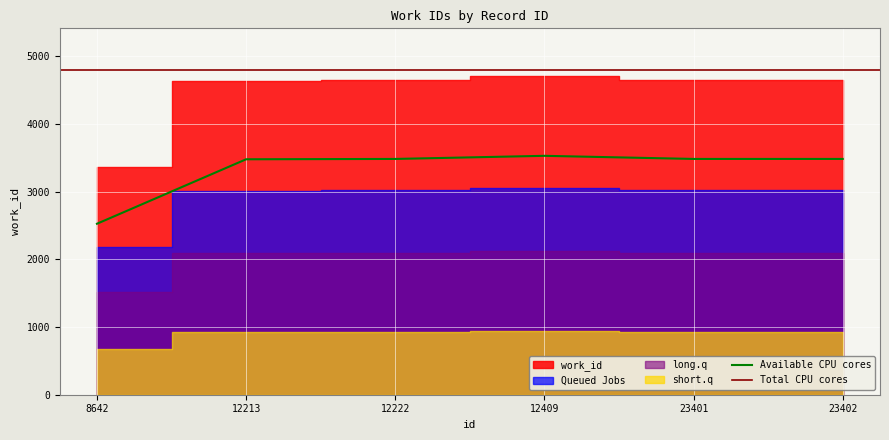

True or false: there are more than 0 points higher than both neighbors.

True